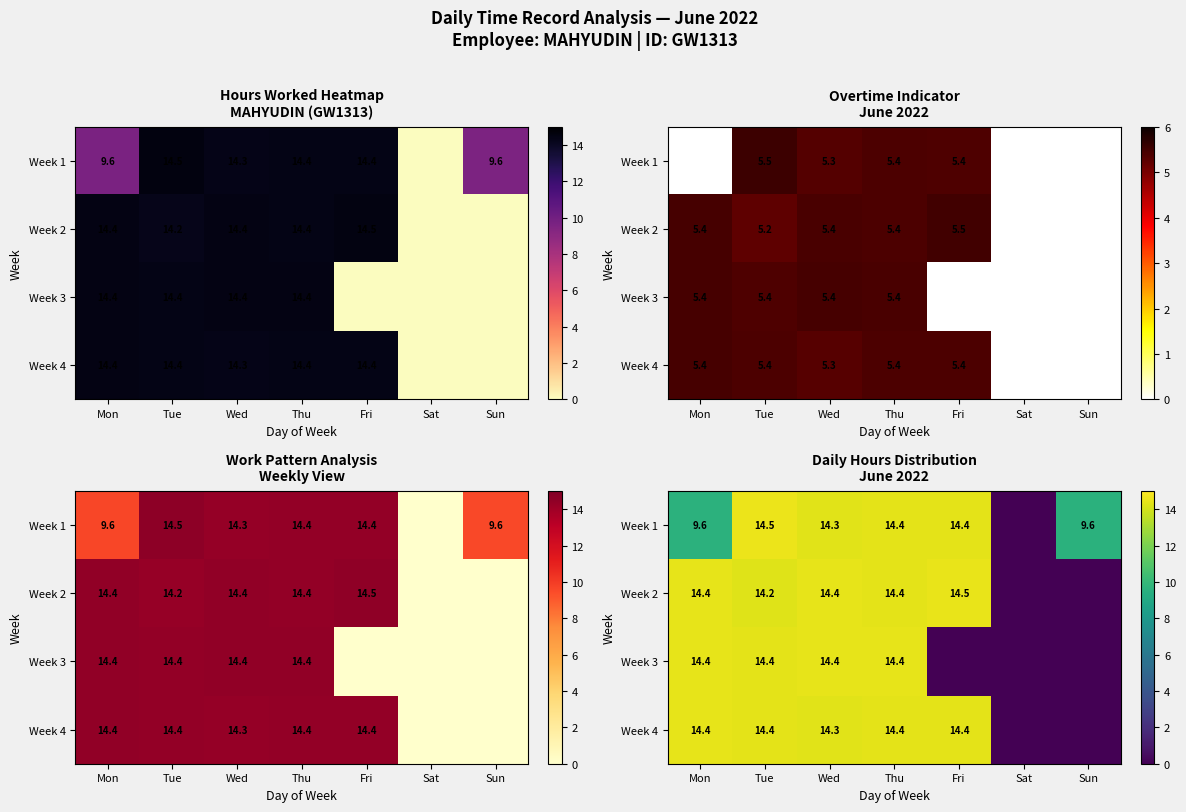

The value of Week 3 at Thu is 20.2. True or false?

False